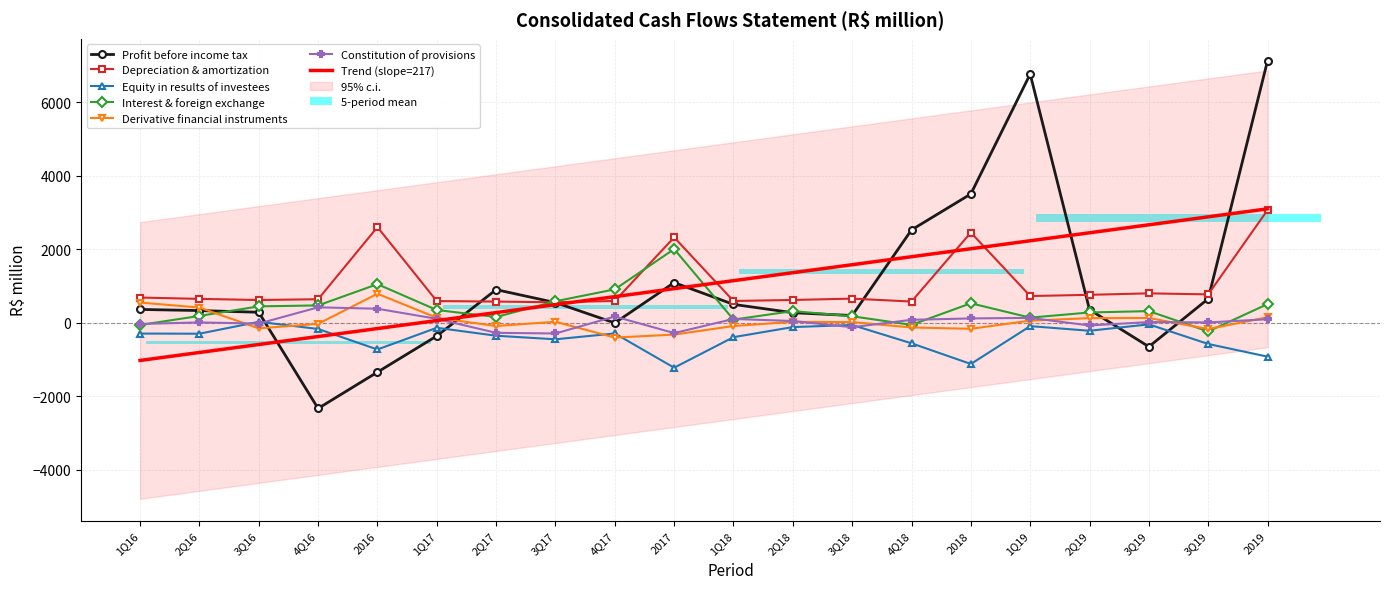

The value of Depreciation & amortization at 2Q17 is 337. True or false?

False